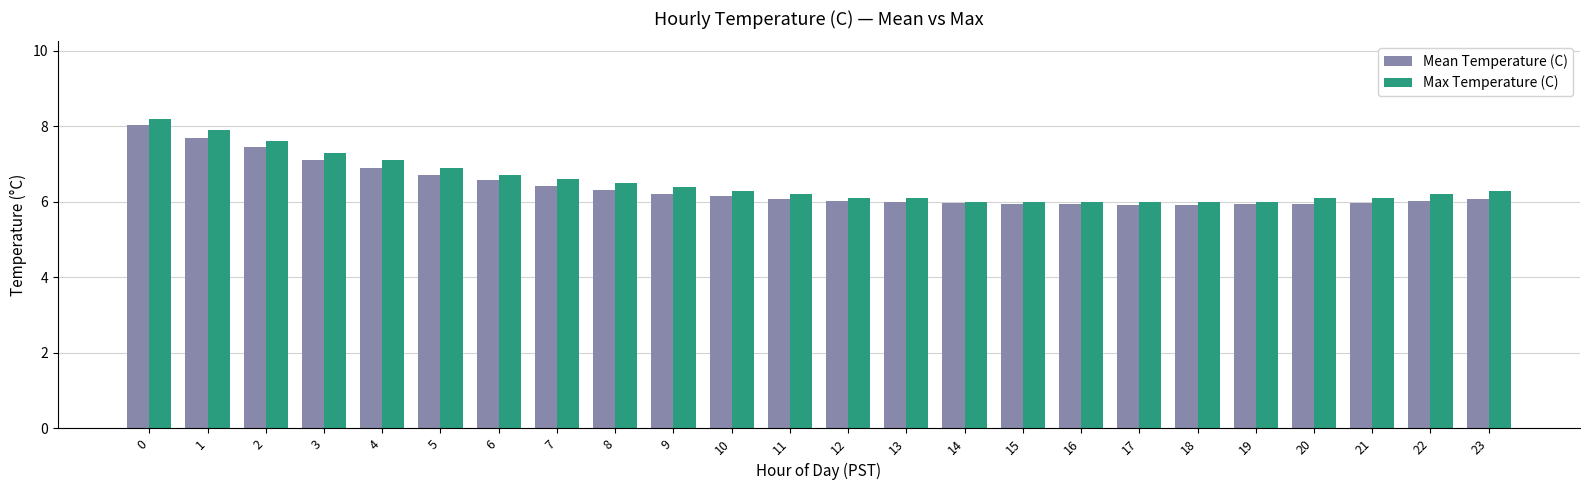

What value does the Max Temperature (C) series have at 18?

6.0